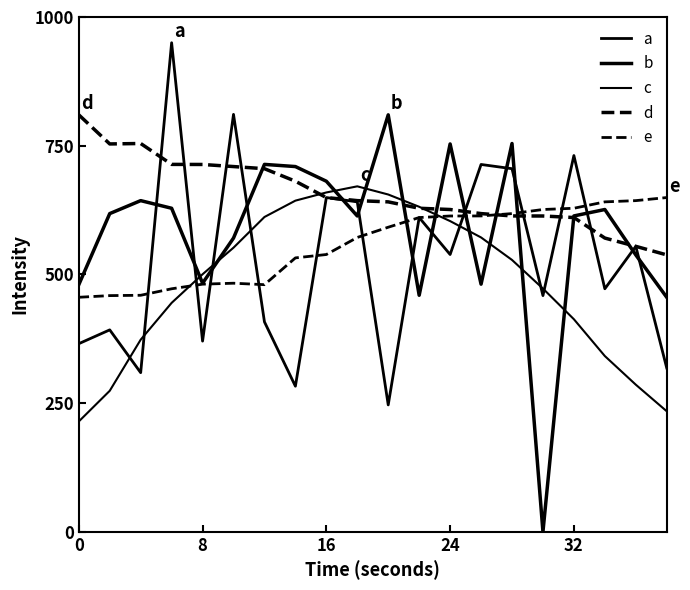

Does the chart have visible grid lines?

No